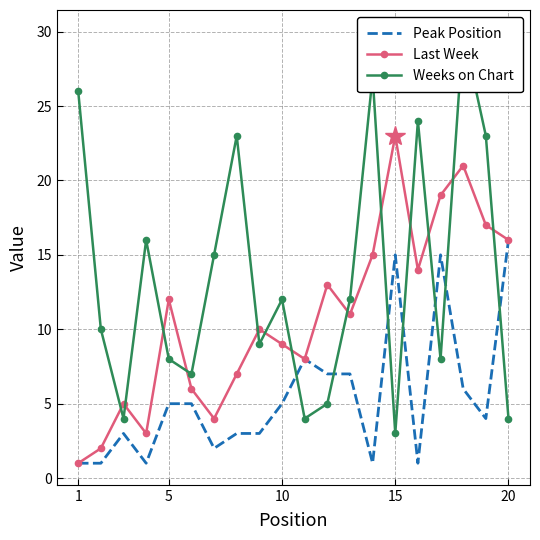

The value of Last Week at 5 is 21. True or false?

False